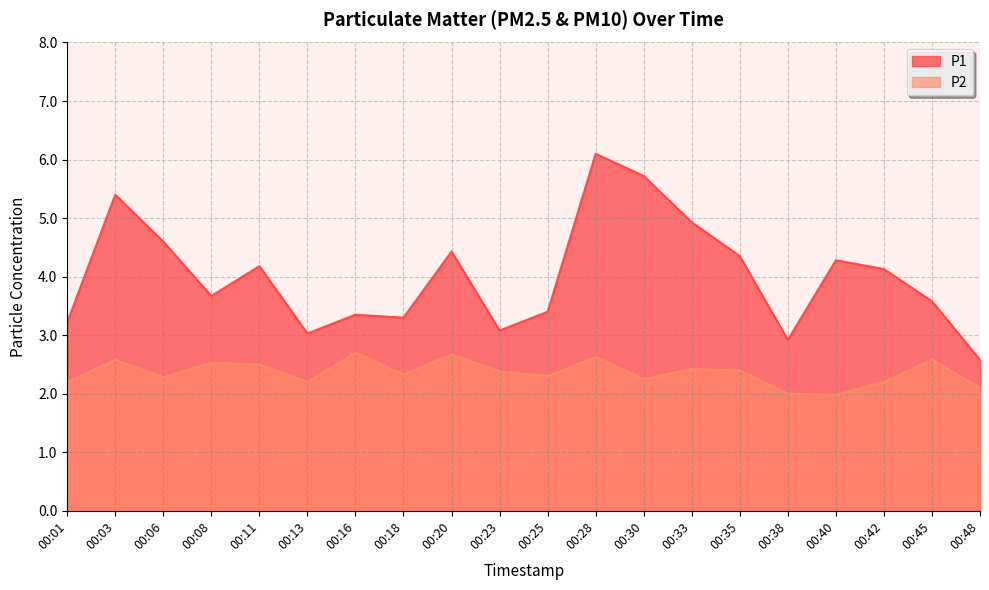

The P2 series shows 2.0 at 00:40. True or false?

True